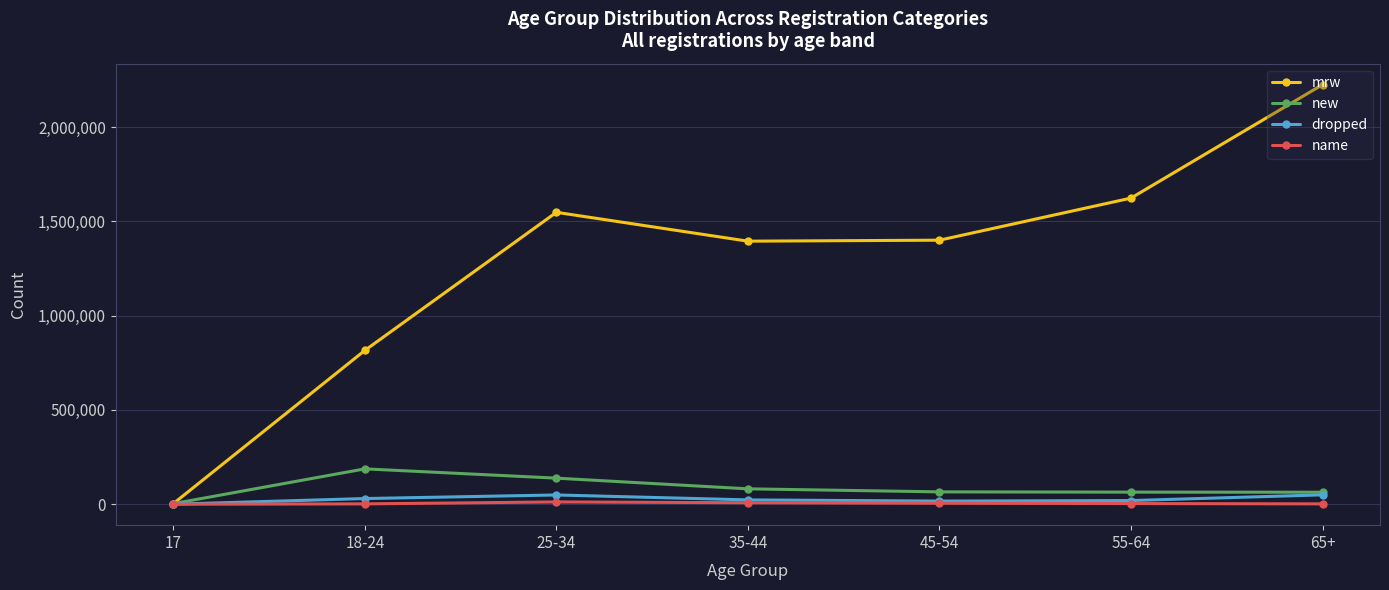

Is the value of dropped at 65+ greater than the value of mrw at 25-34?

No